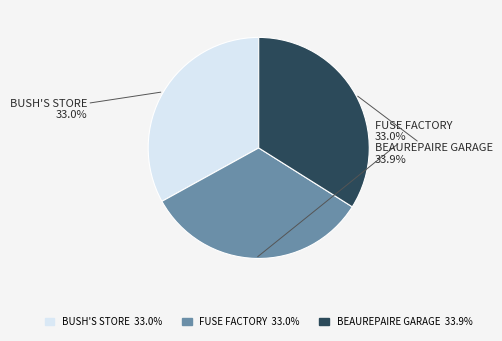

Is there a majority slice in this chart?

No